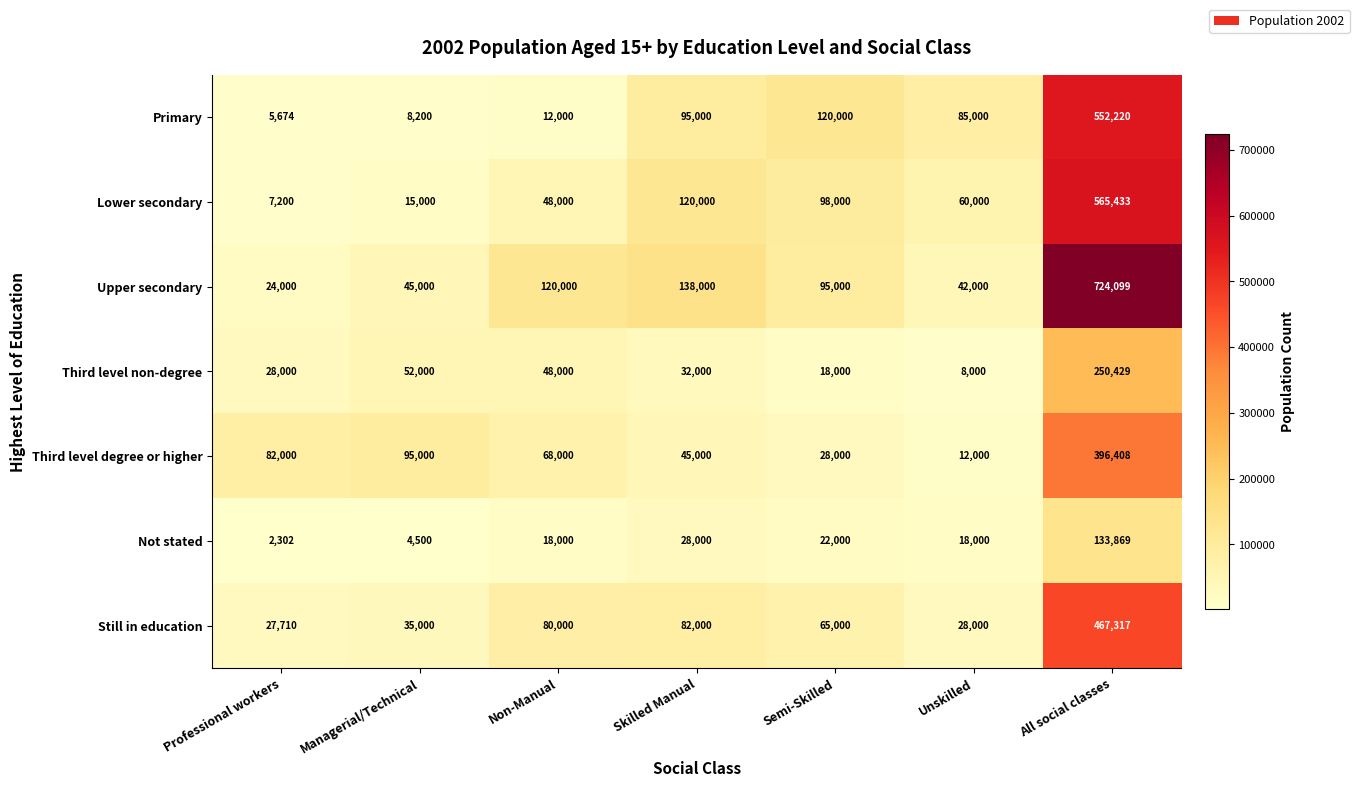

Count the number of data series in this chart.

7